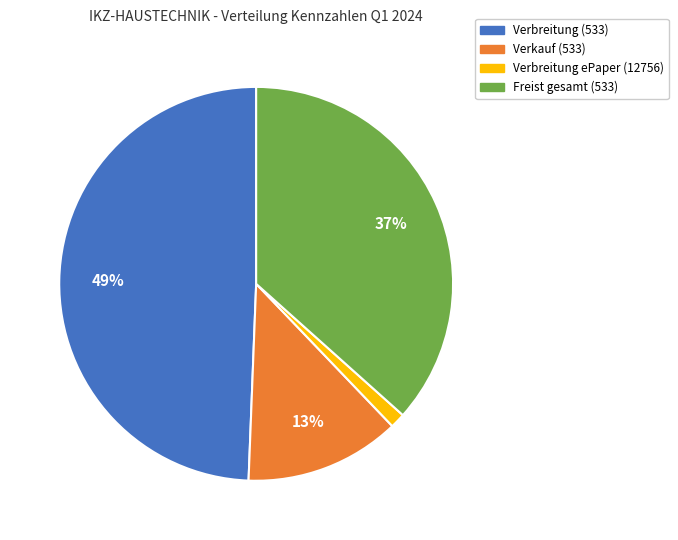

Is there any slice that represents more than half of the pie?

No